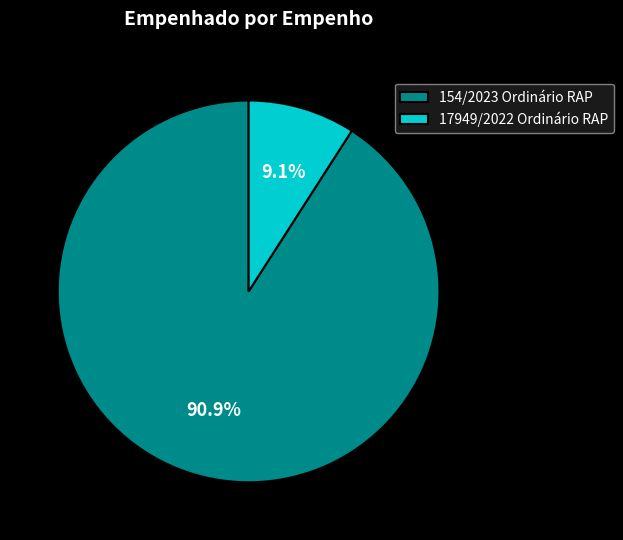

Is there any slice that represents more than half of the pie?

Yes